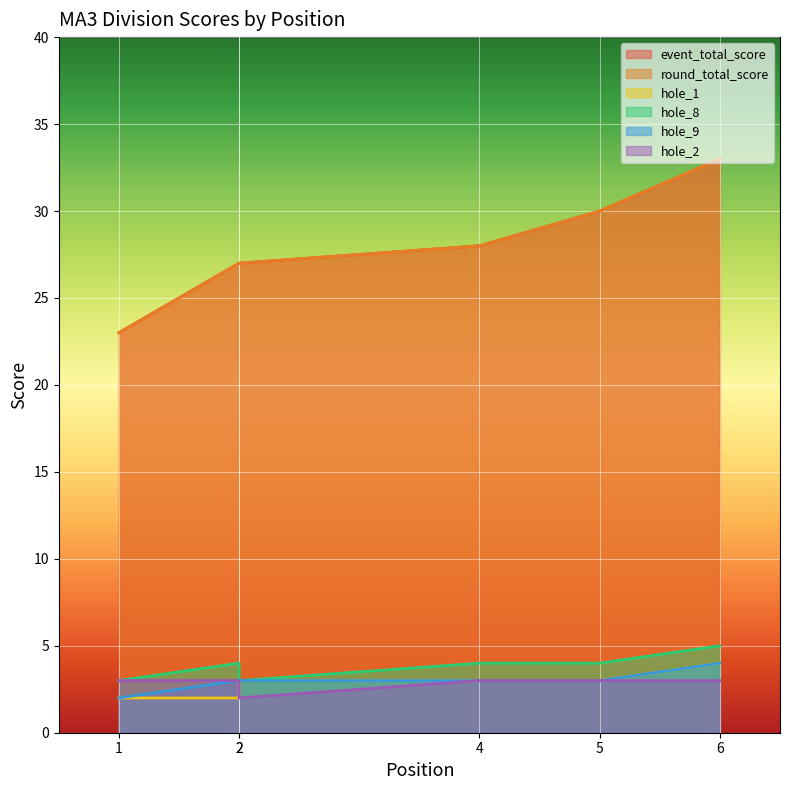

The value of event_total_score at 1 is 40. True or false?

False